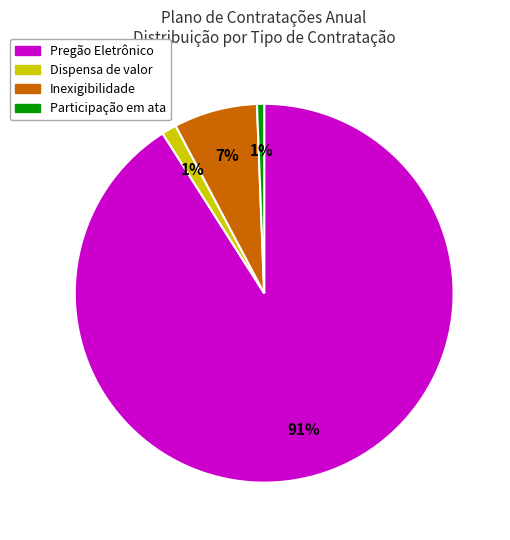

Does any single category account for the majority?

Yes